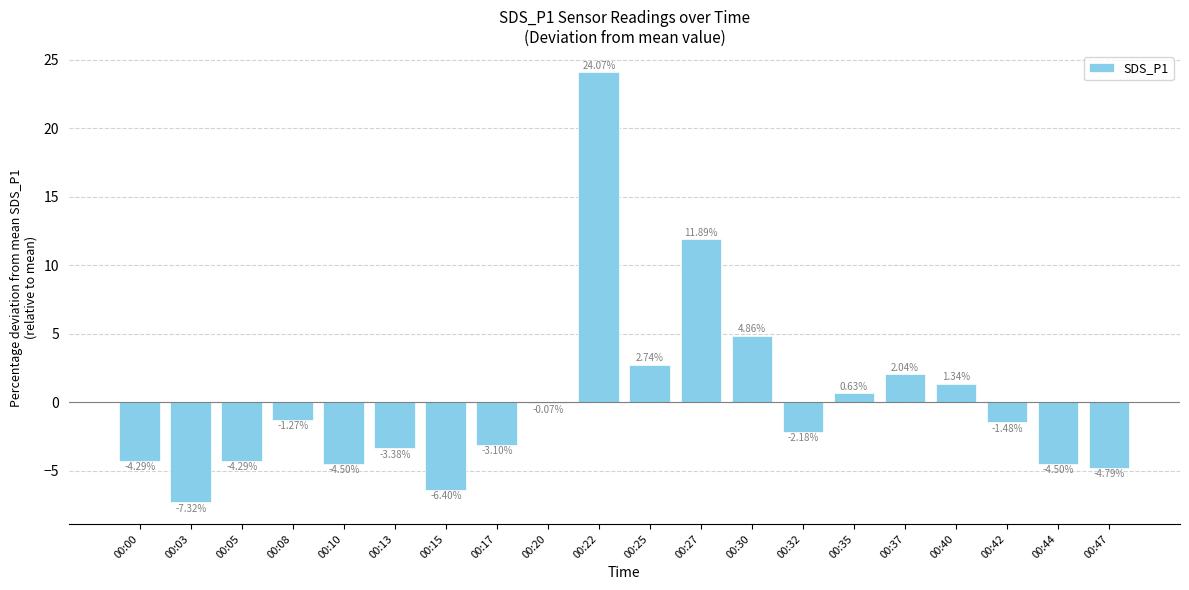

What is the change in value from 00:00 to 00:20?

+4.2